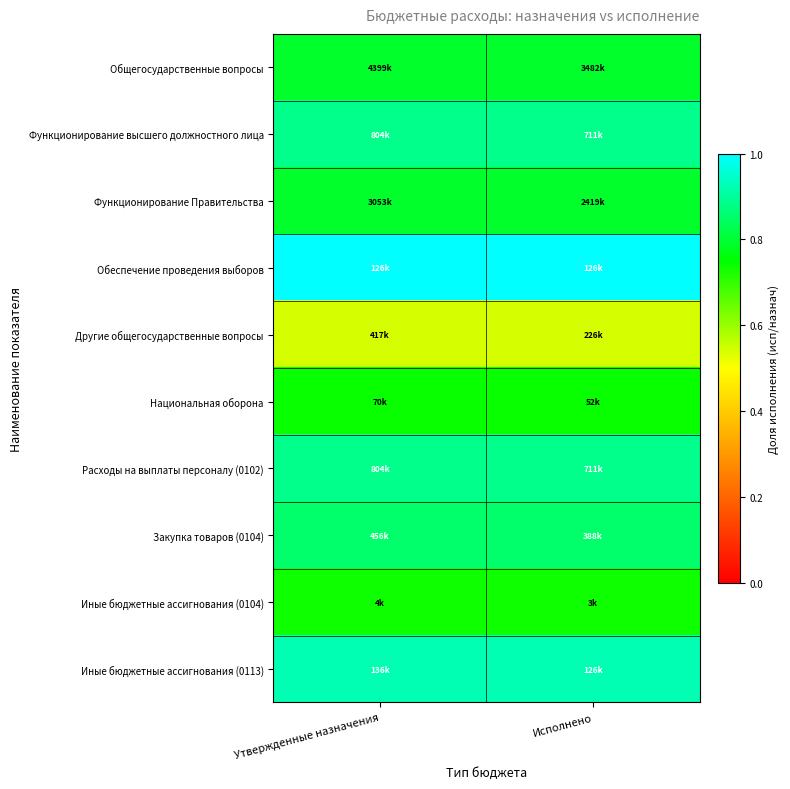

Which label corresponds to the largest value in the chart?

Утвержденные назначения